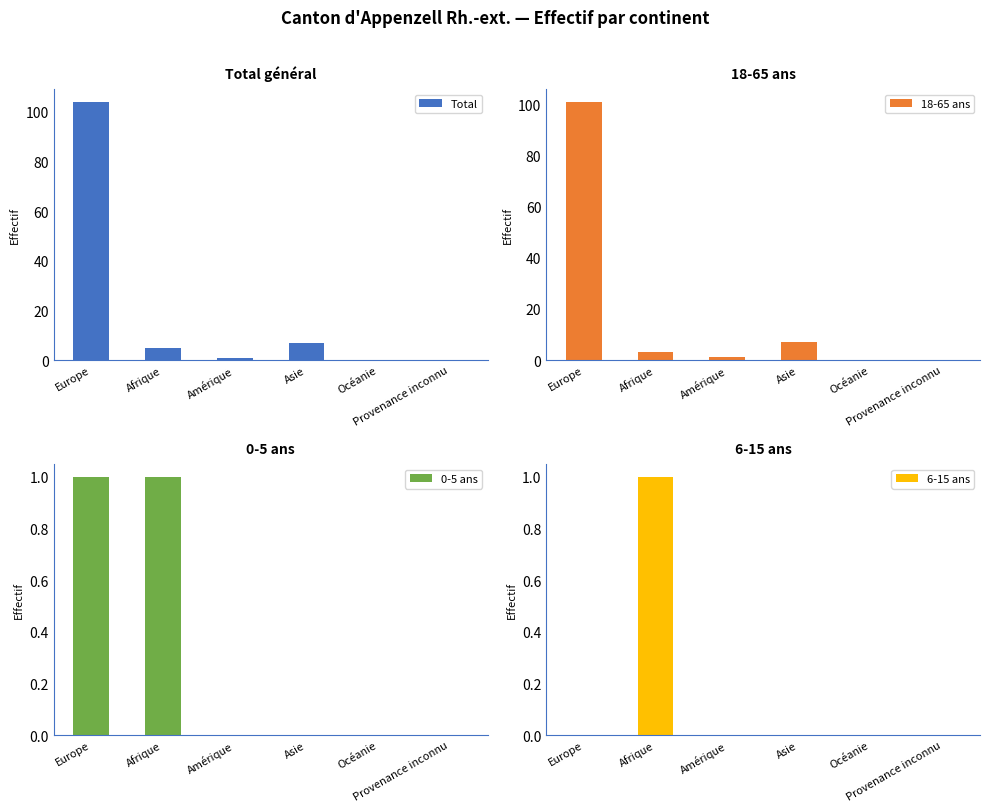

The value of 0-5 ans at Amérique is -1. True or false?

False